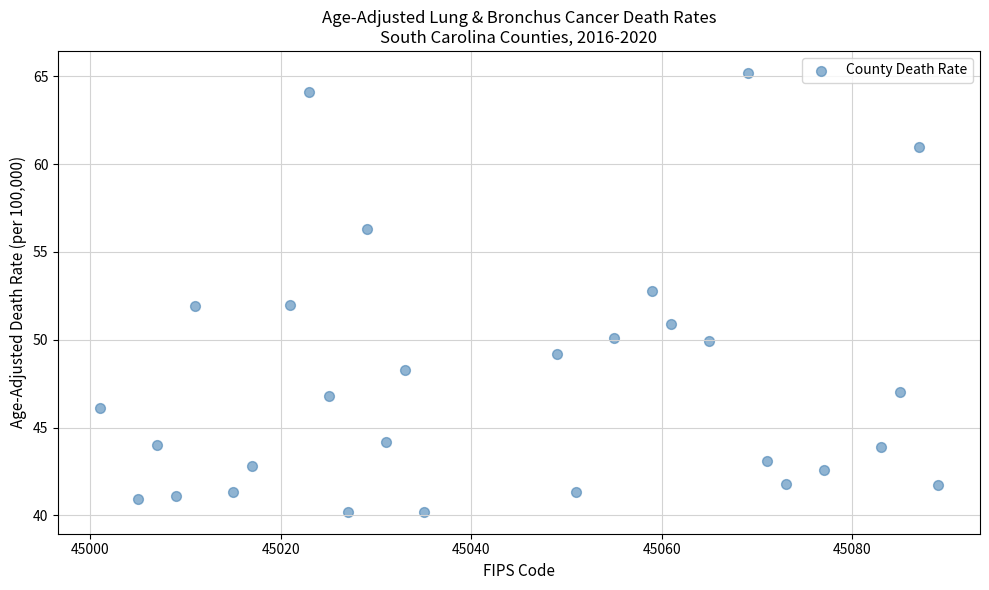

What is the range of X values (max minus min)?

88.0